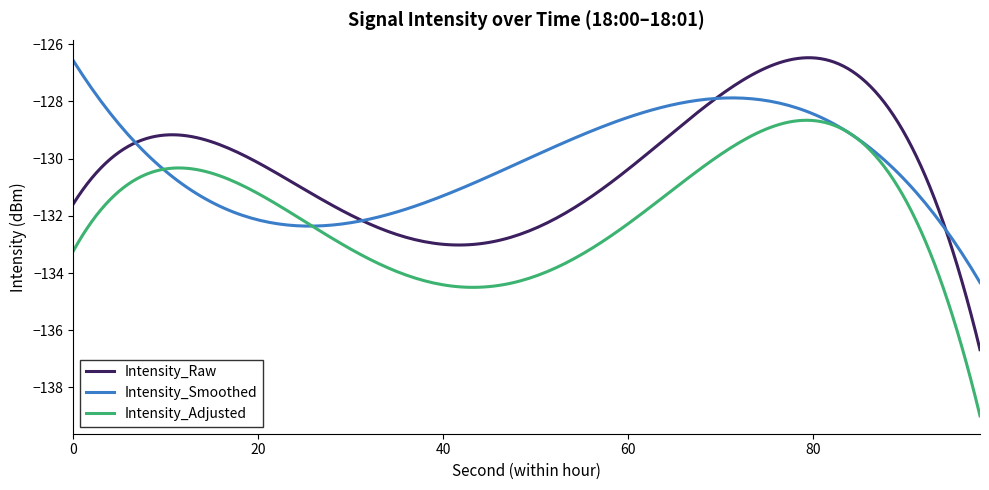

What is the lowest value of the Intensity_Raw series?

-136.7